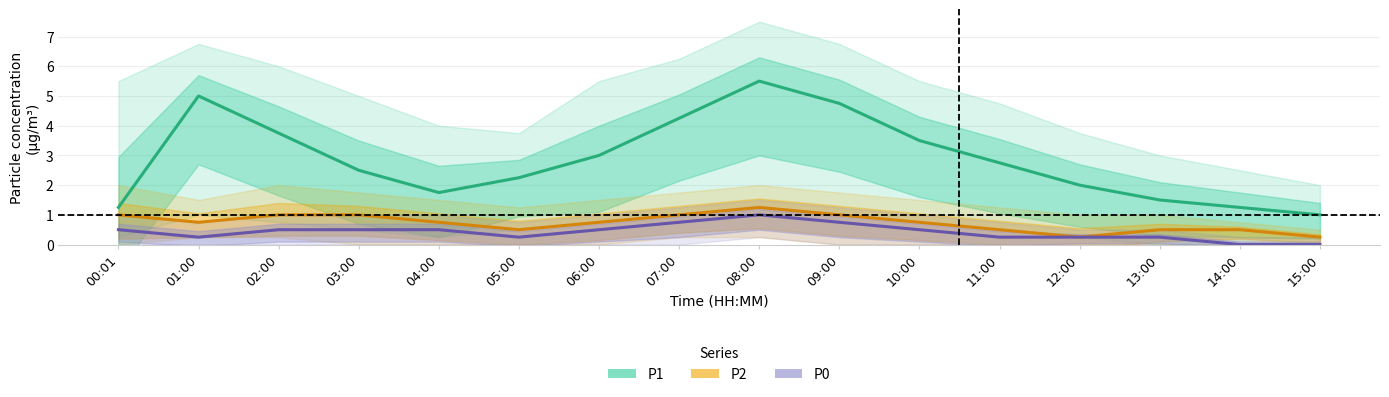

What is the label of the 9th point from the right?

07:00